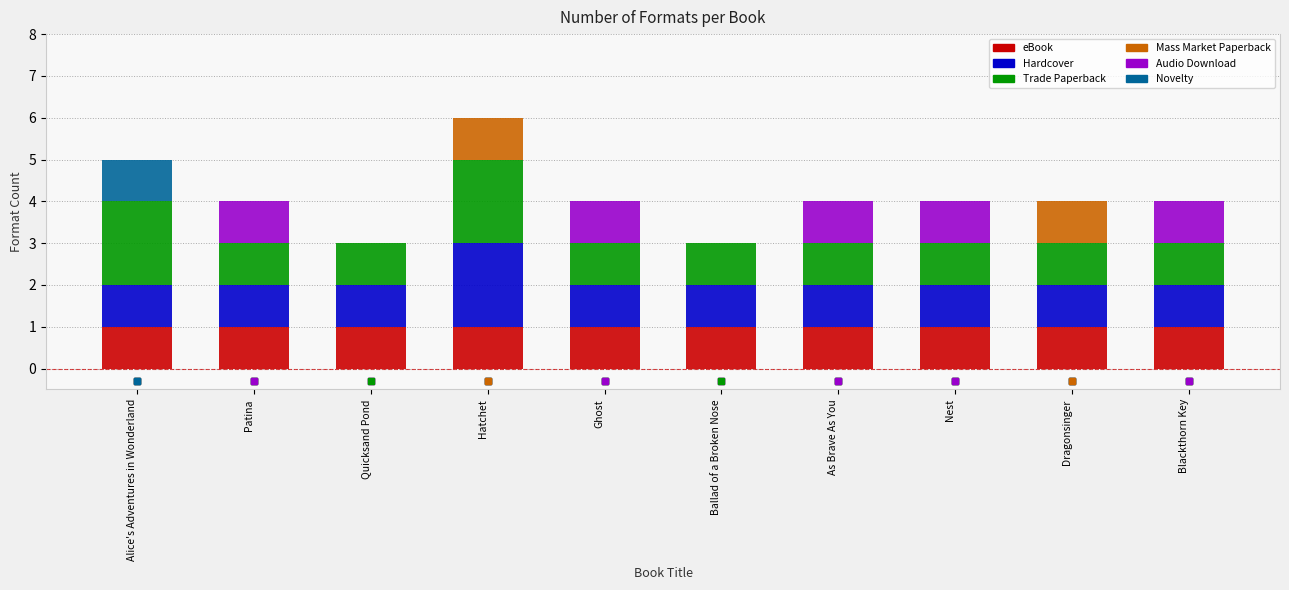

What is the total value across all series at Blackthorn Key?

4